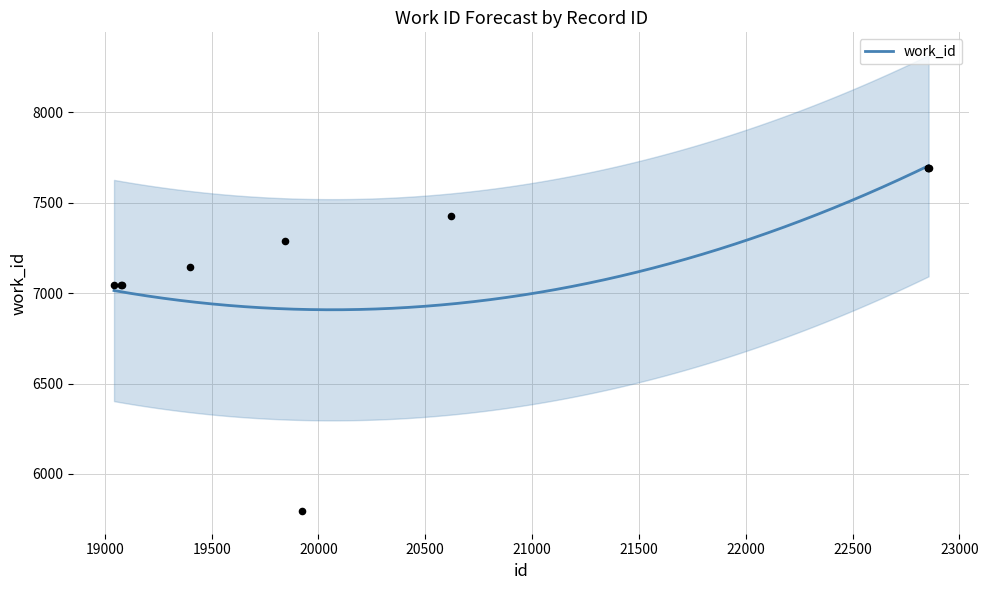

What is the ratio of the value at 19400 to the value at 22854?

0.9